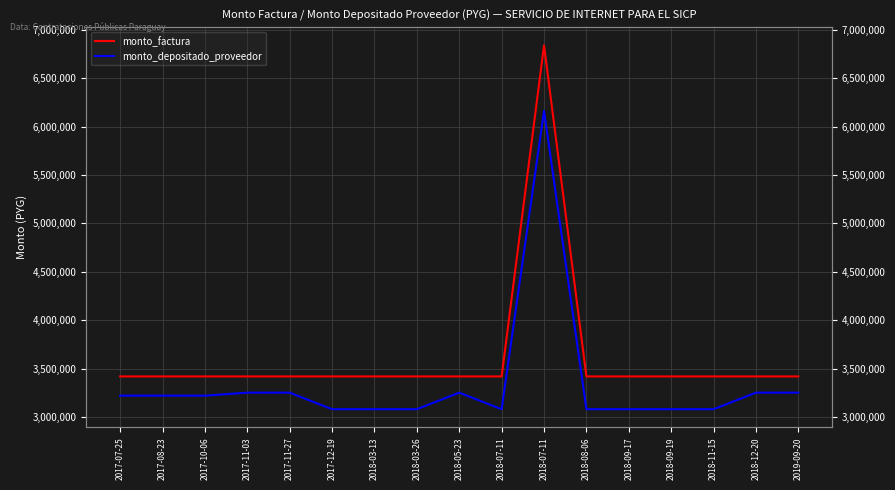

List the series in order of their peak value, lowest first.

monto_depositado_proveedor, monto_factura